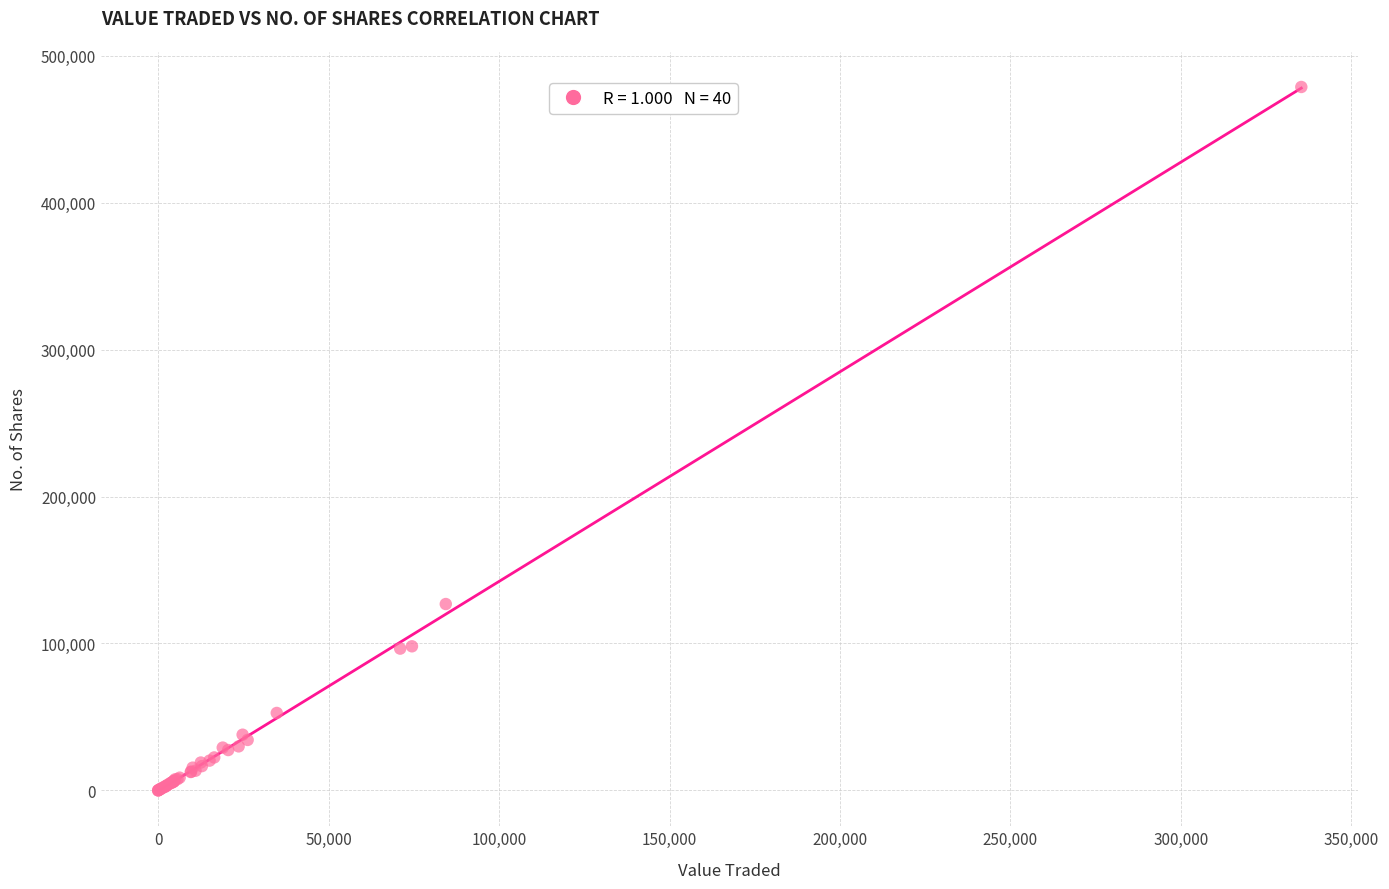

What Y value in the scatter plot is closest to 239427?

126866